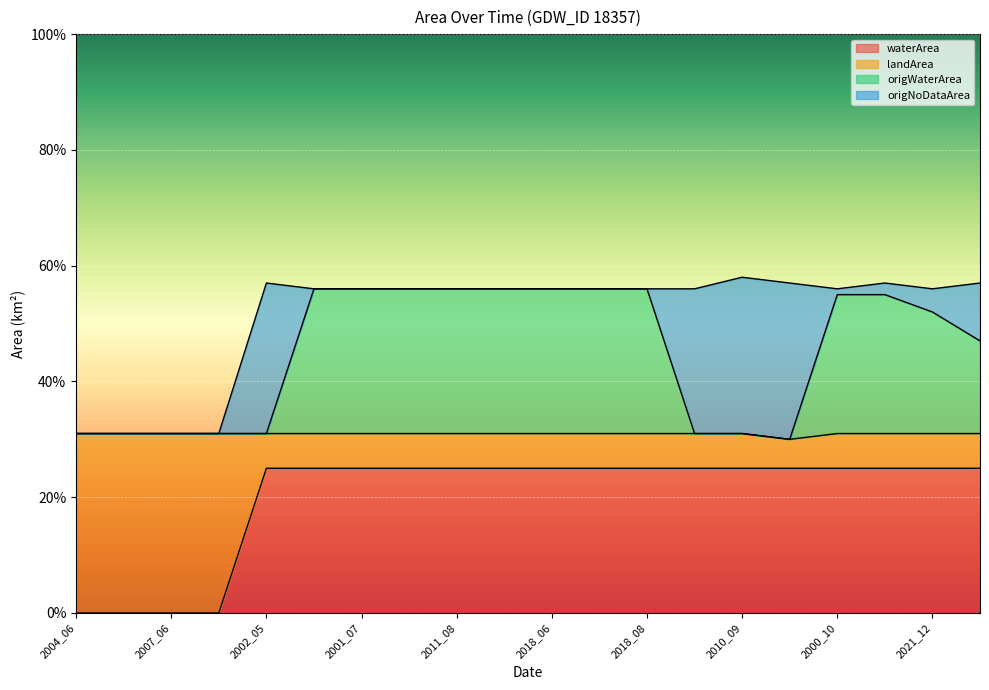

Which has a higher value, 2020_03 or 2008_07?

2020_03